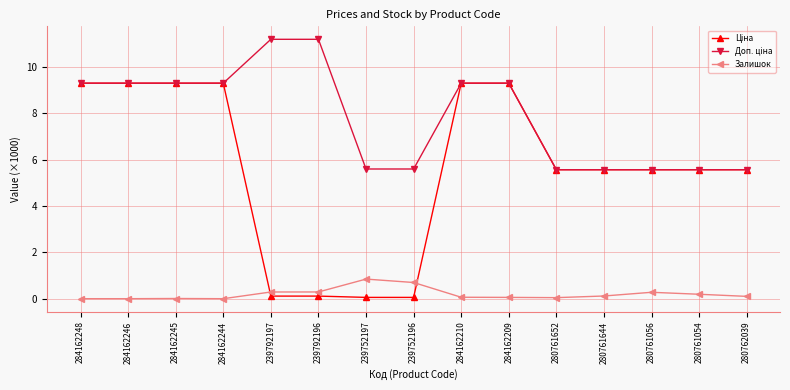

The Залишок series shows 0.2 at 280761054. True or false?

True